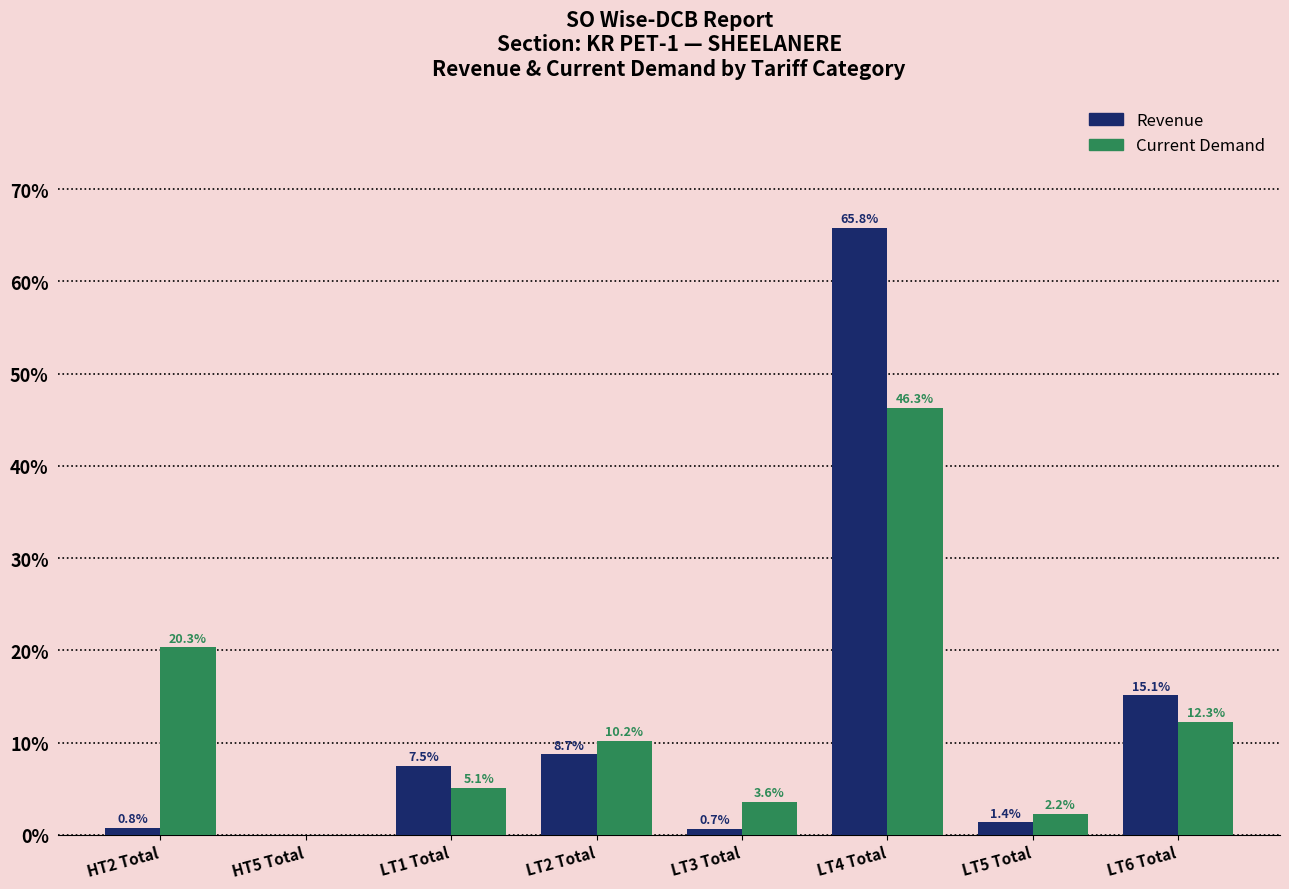

Which category has the highest value across all series?

LT4 Total